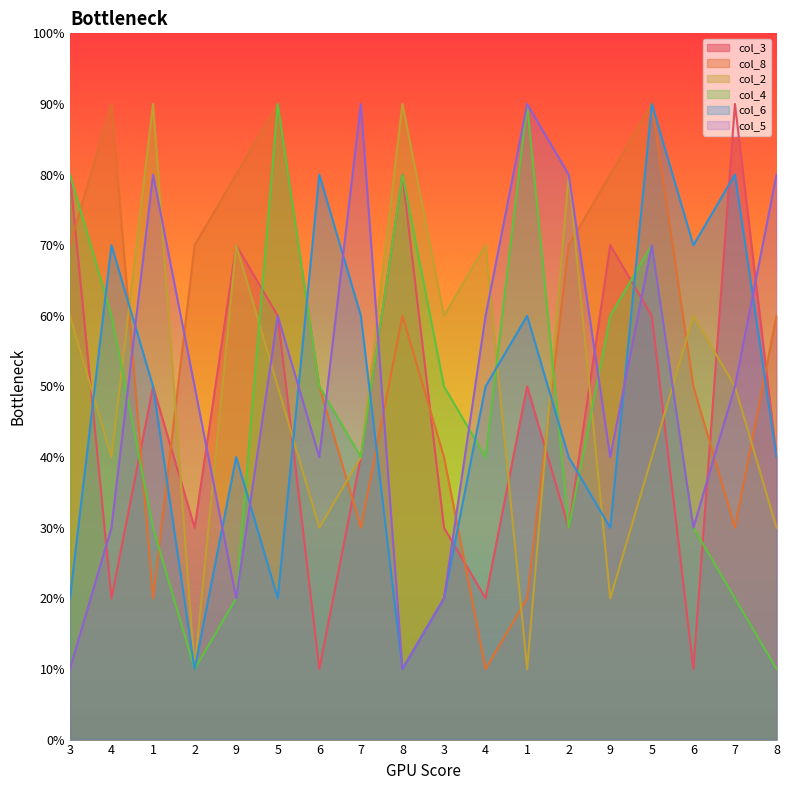

Where does the col_2 series first go above 5?

3